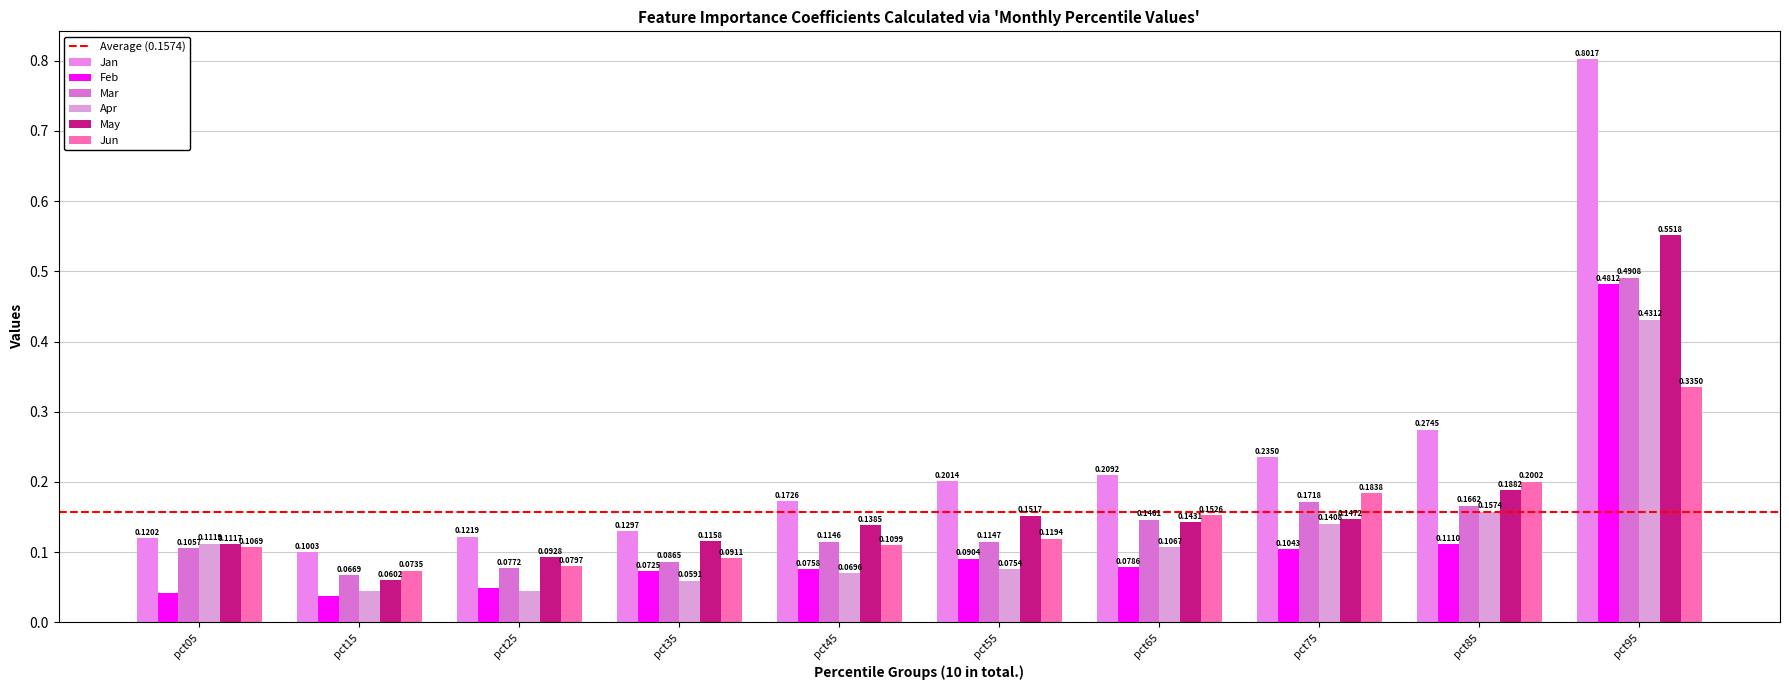

What value does the Mar series have at pct65?

0.1